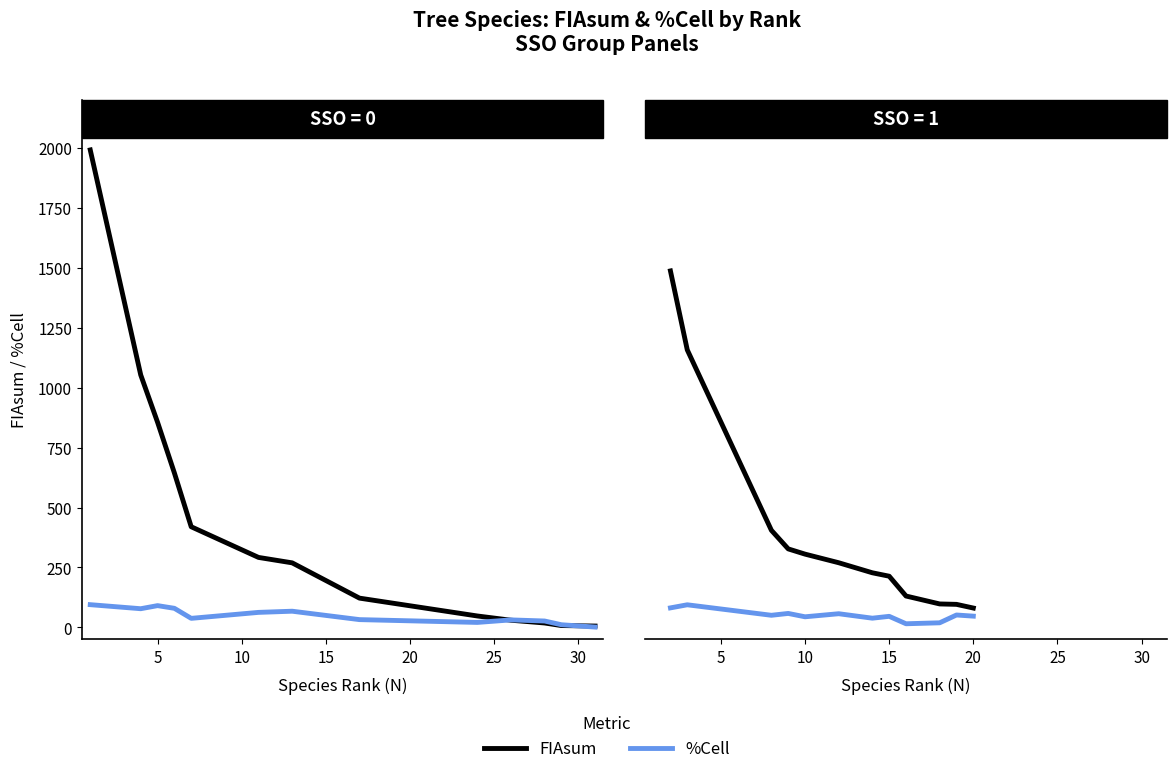

True or false: %Cell has more than 0 points higher than both neighbors.

True